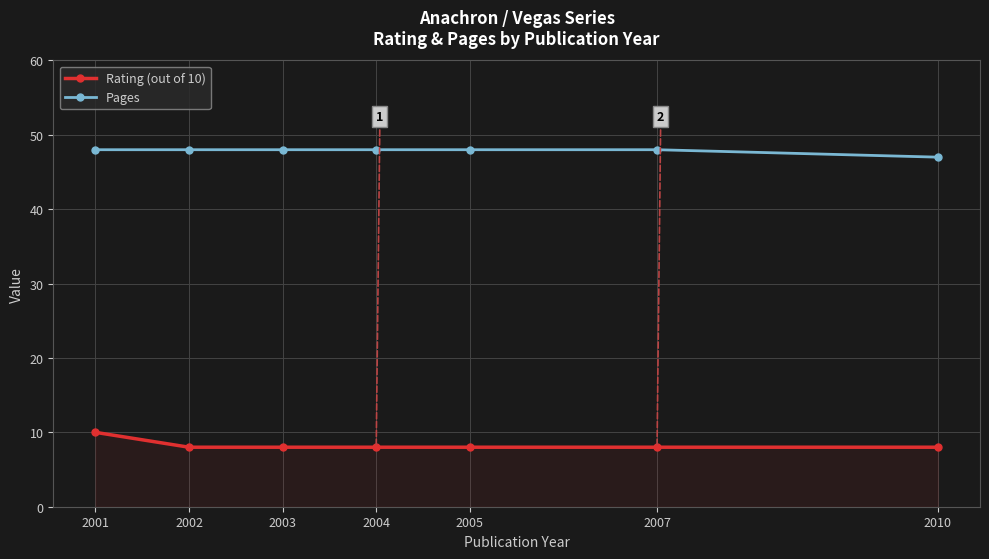

What is the spread (max minus min) of values at 2010?

39